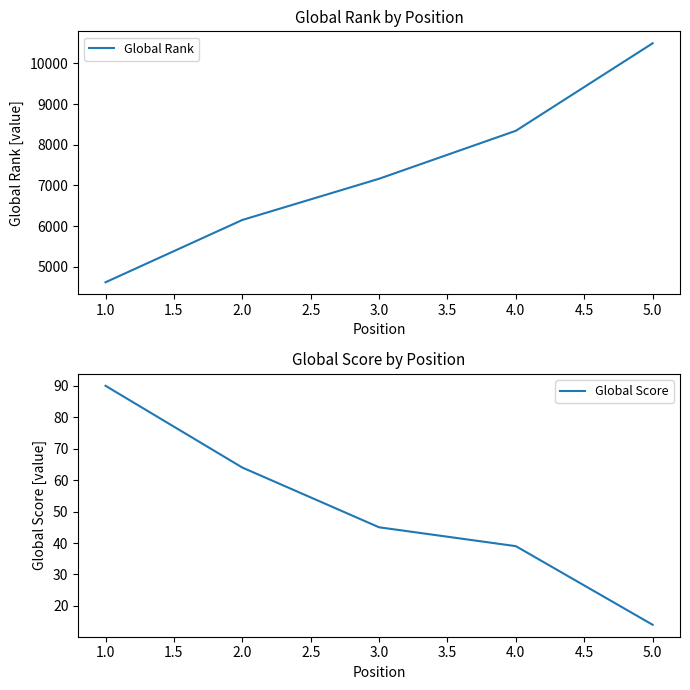

What is the value of the Global Rank point at the 3rd from the left?

7165